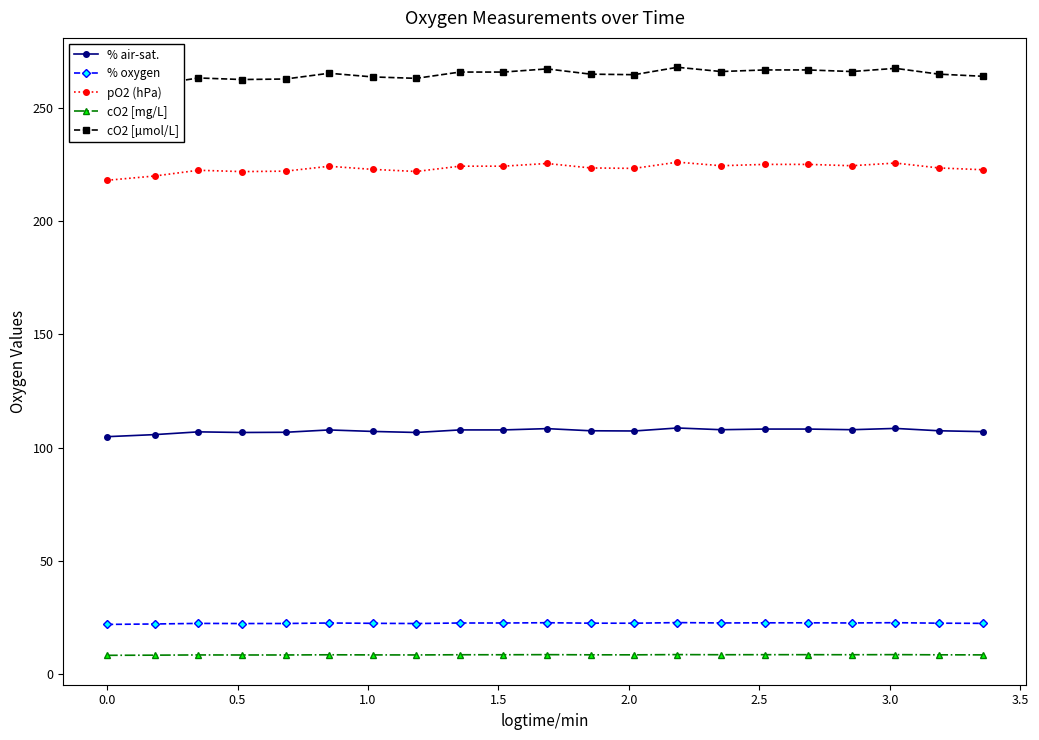

How many data points in cO2 [µmol/L] are above 264?

14